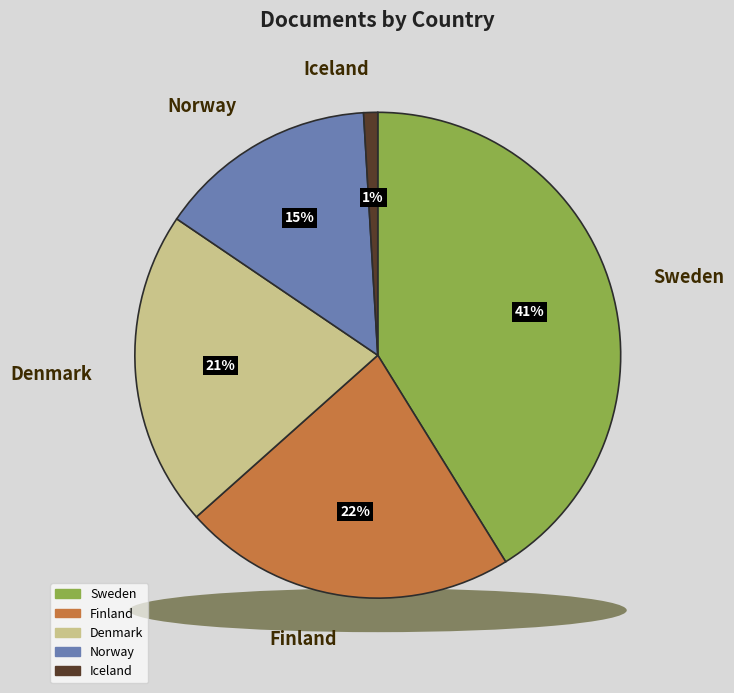

Does Norway account for over 50% of the chart?

No